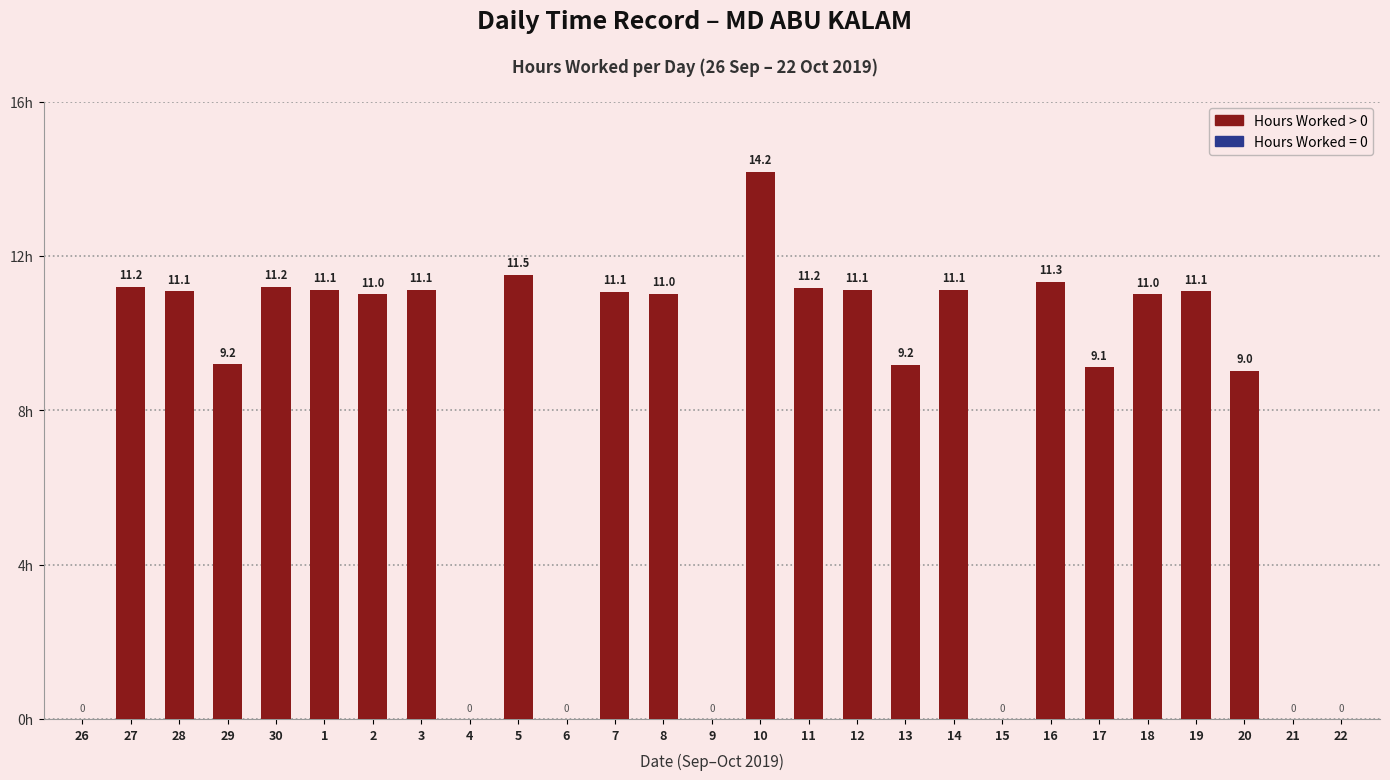

True or false: the data shows 11.1 at 19.

True